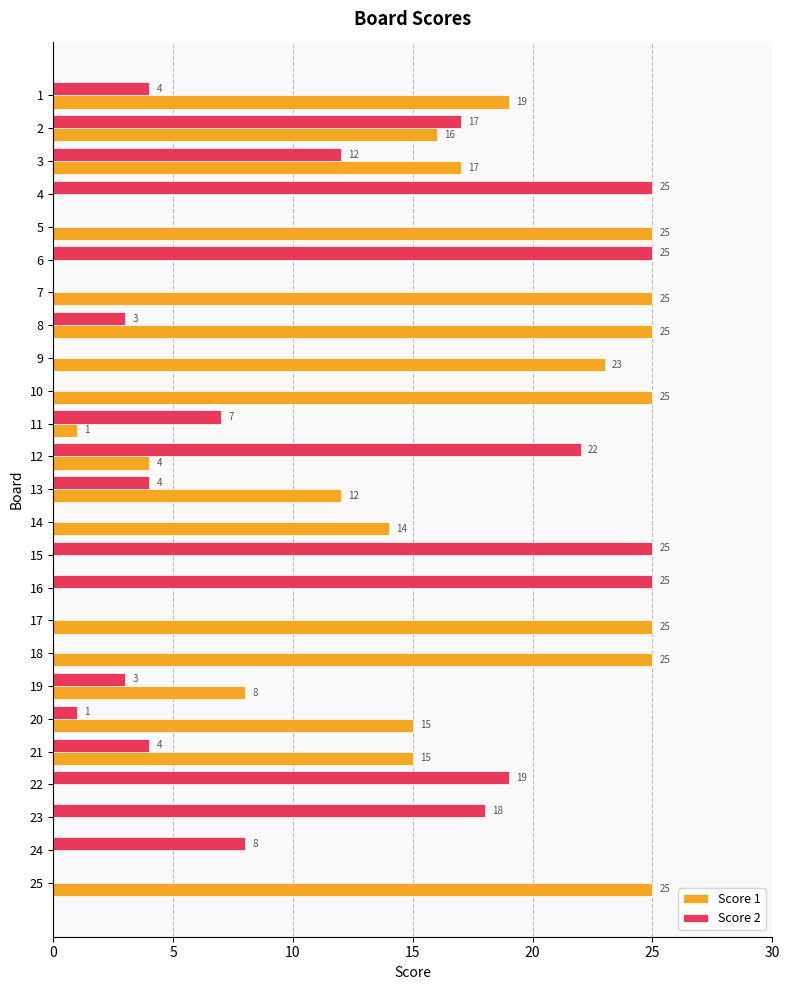

Which series changed the most between 11 and 18?

Score 1